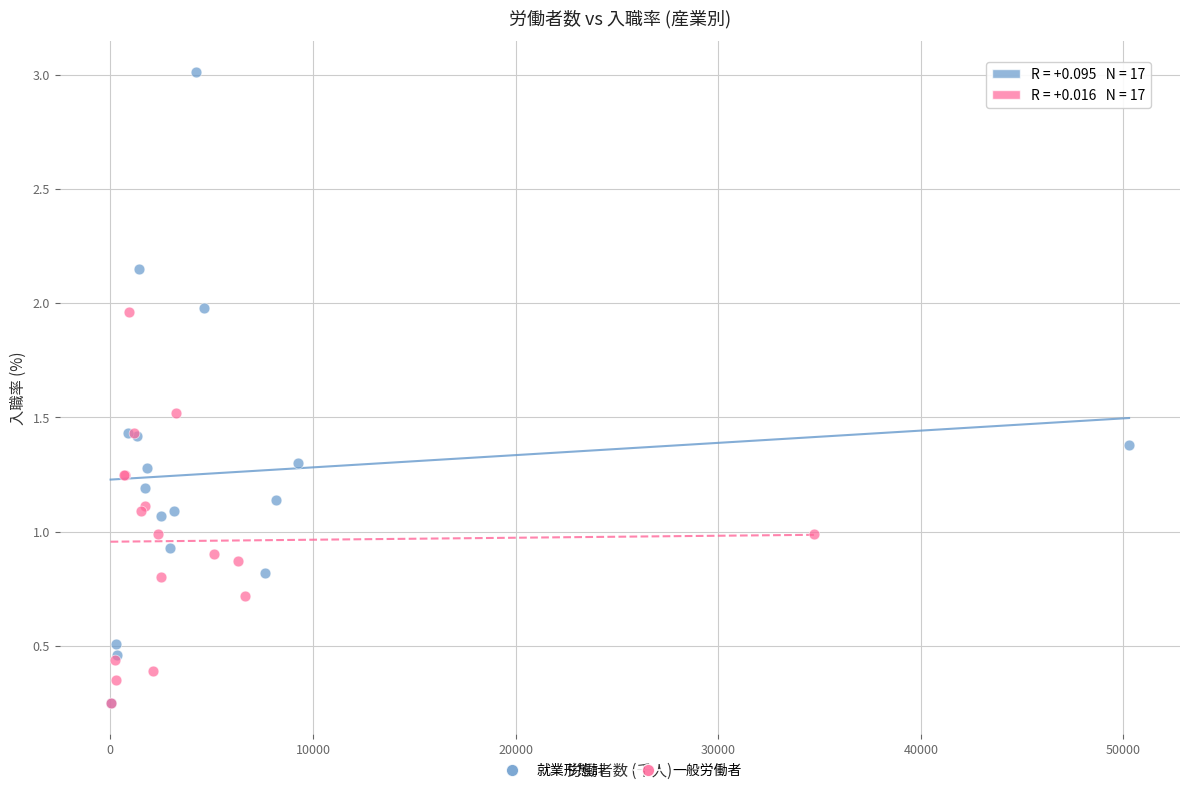

Which series contains the highest Y value?

就業形態計